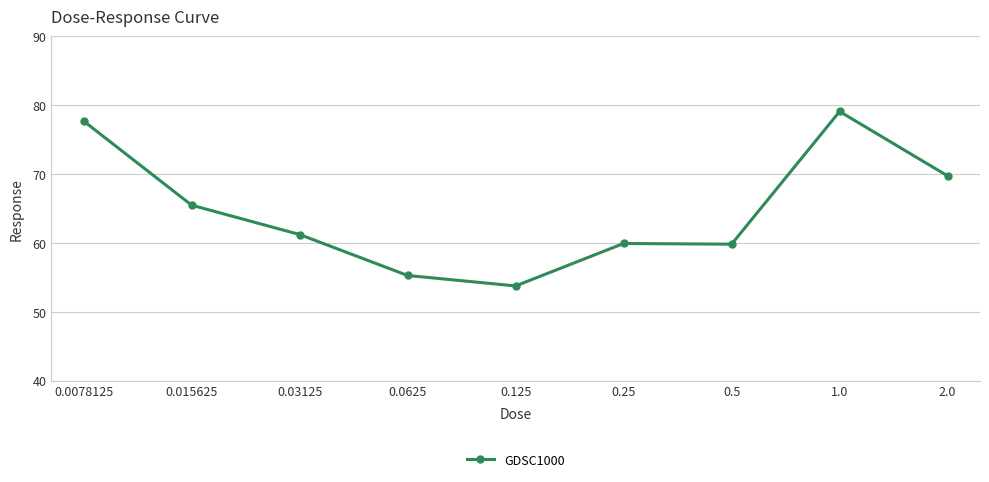

What is the approximate value at 0.015625?

65.5